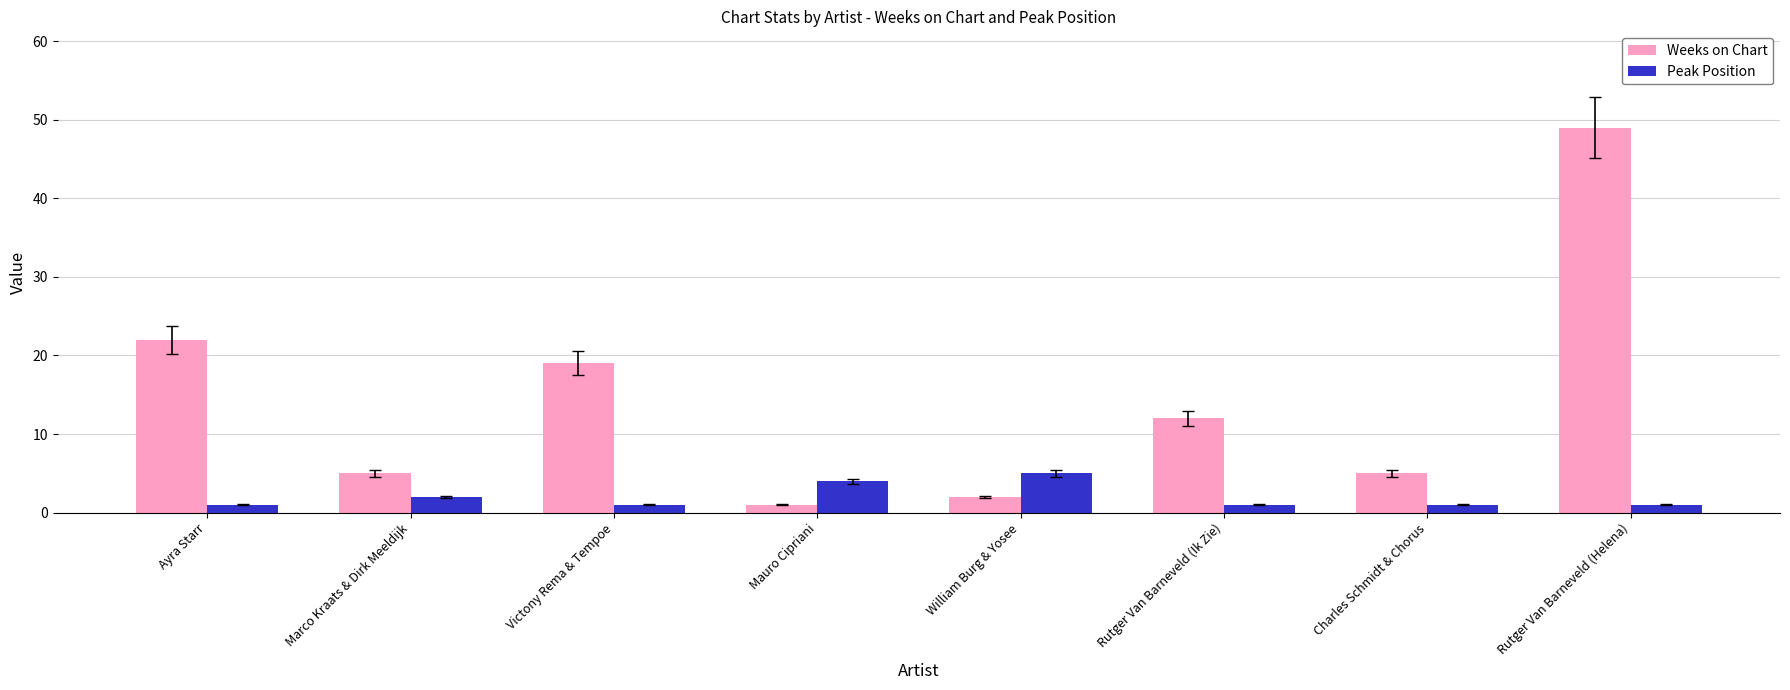

What are all the series names shown in the legend?

Weeks on Chart, Peak Position